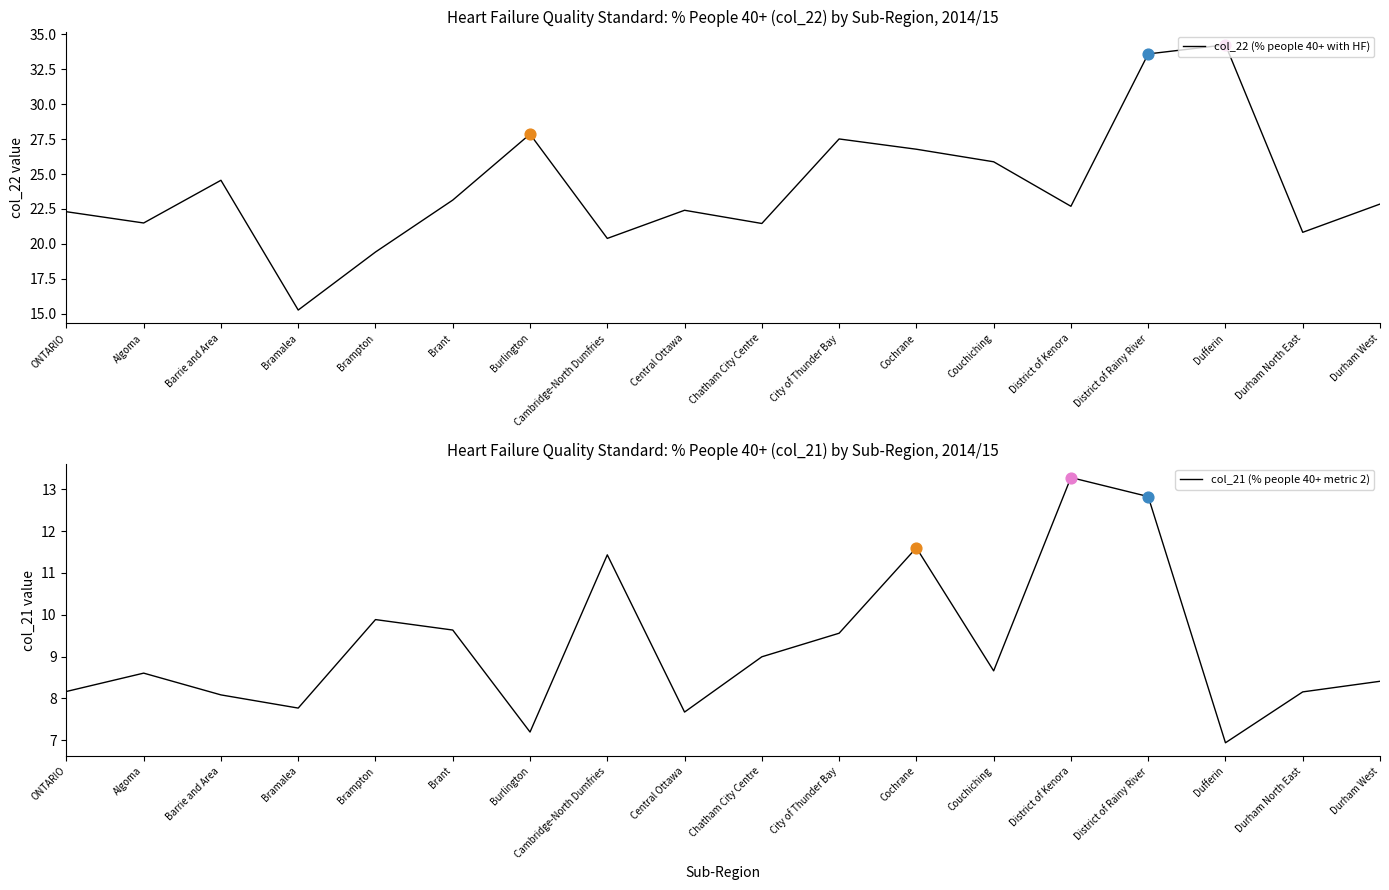

Which series has the widest spread of Y values?

col_22 (% people 40+ with HF)